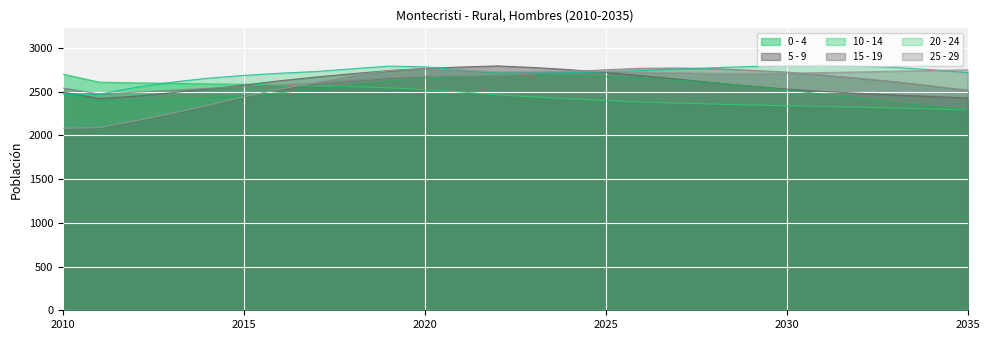

What is the value of the 20 - 24 point at the 6th from the left?

2687